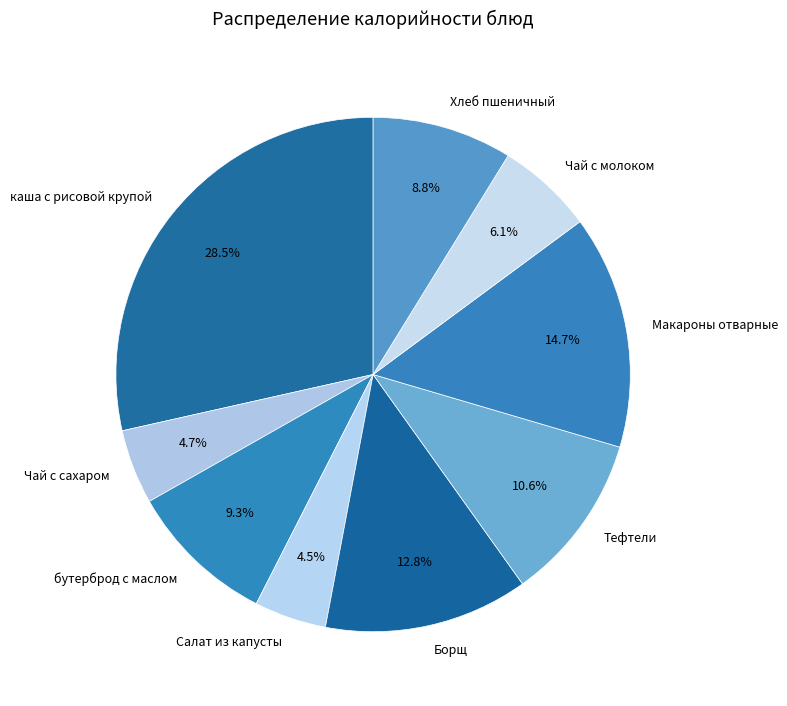

True or false: Макароны отварные accounts for 15% of the total.

True